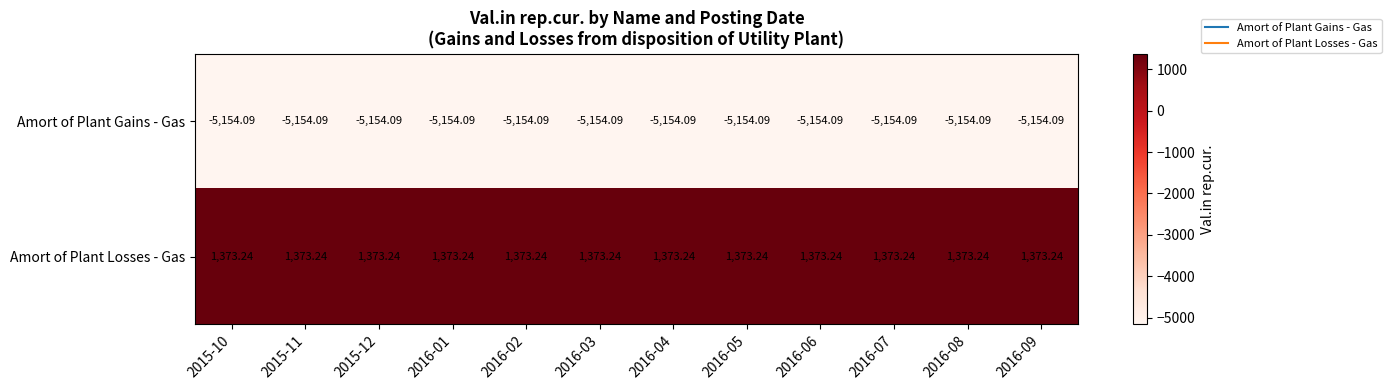

Count the number of categories in the chart.

12